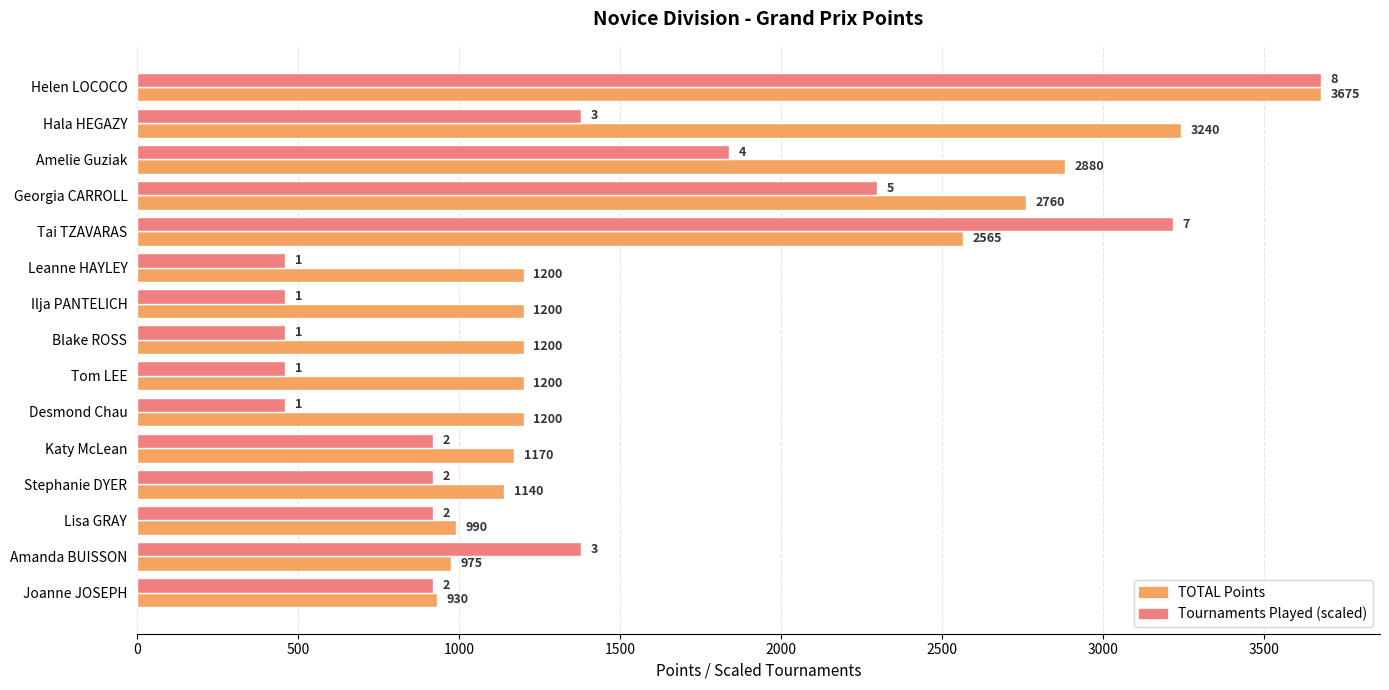

Is the value of Tournaments Played (scaled) at Tom LEE greater than the value of TOTAL Points at Tom LEE?

No